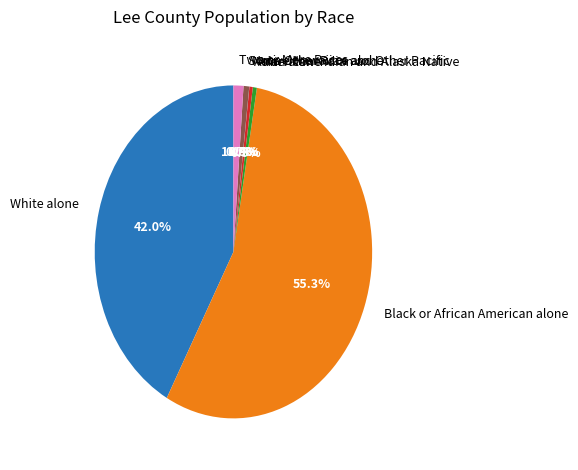

What percentage is the White alone slice, to the nearest percent?

42%